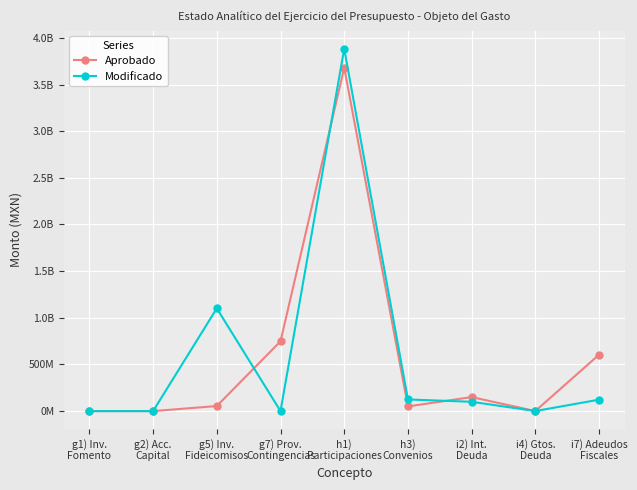

At which category does the chart reach its peak across all series?

h1)
Participaciones